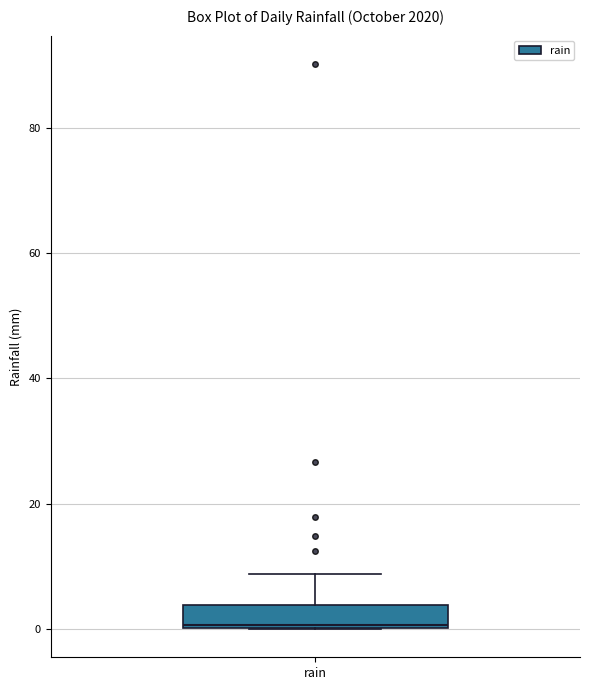

Where does the upper whisker of the box for rain end on the y-axis? The values are not printed on the chart, so give them approximately, as read against the axis.

8